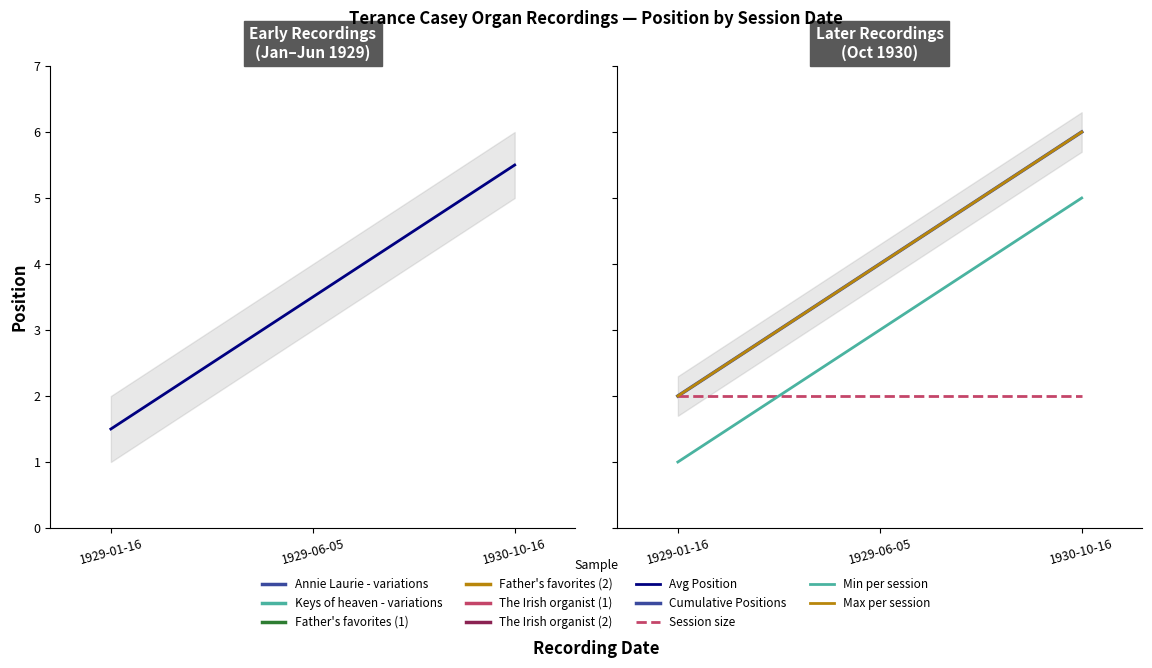

Between 1929-01-16 and 1929-06-05, which series saw the biggest shift?

Avg Position